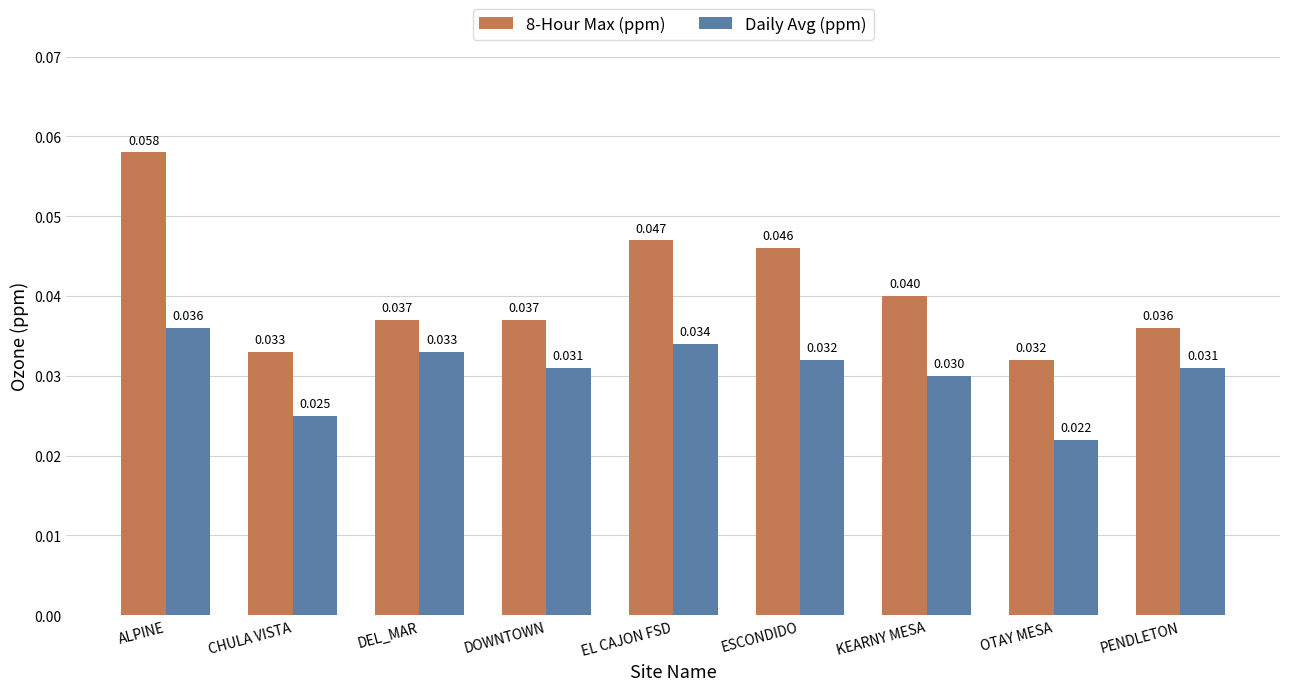

Is the value of Daily Avg (ppm) at ALPINE greater than the value of 8-Hour Max (ppm) at KEARNY MESA?

No